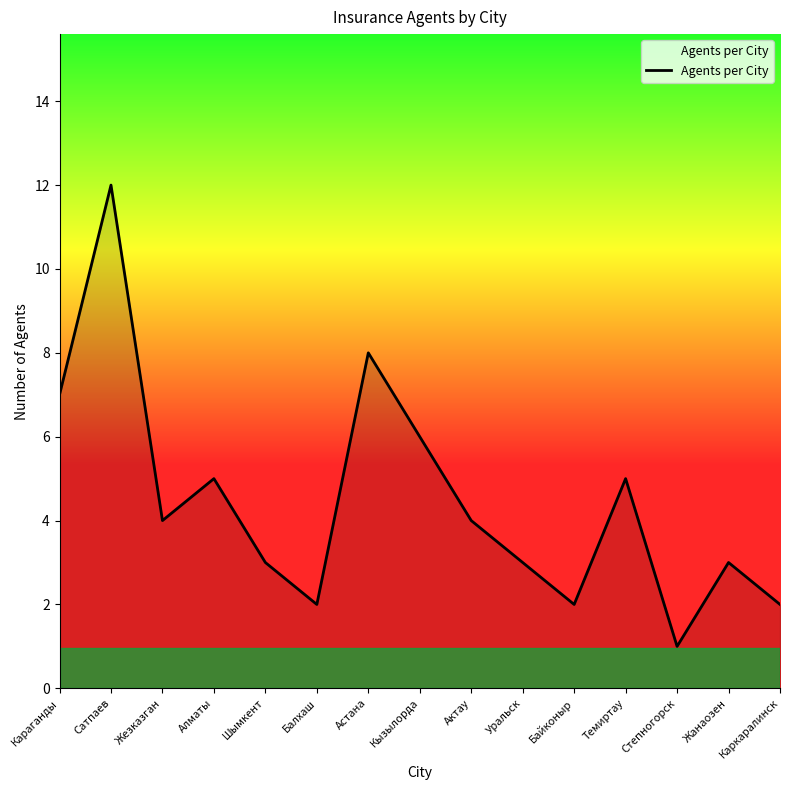

Does the chart display data point markers on the line(s)?

No